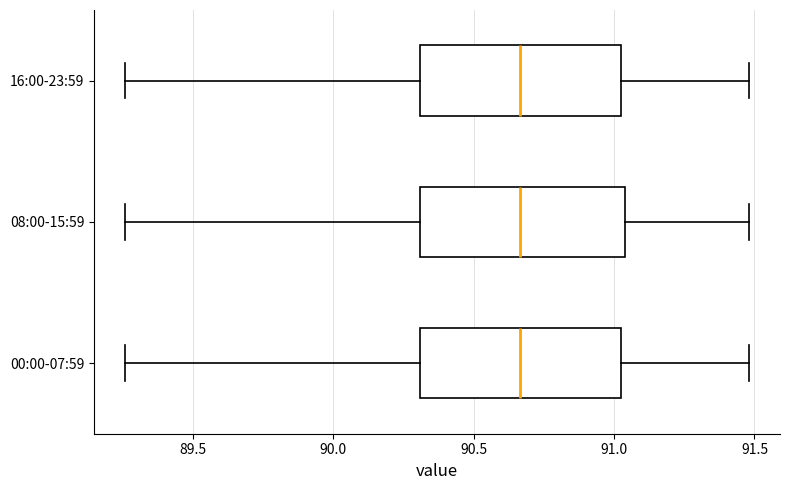

Where does the right whisker of the box for 00:00-07:59 end on the x-axis? The values are not printed on the chart, so give them approximately, as read against the axis.

91.50